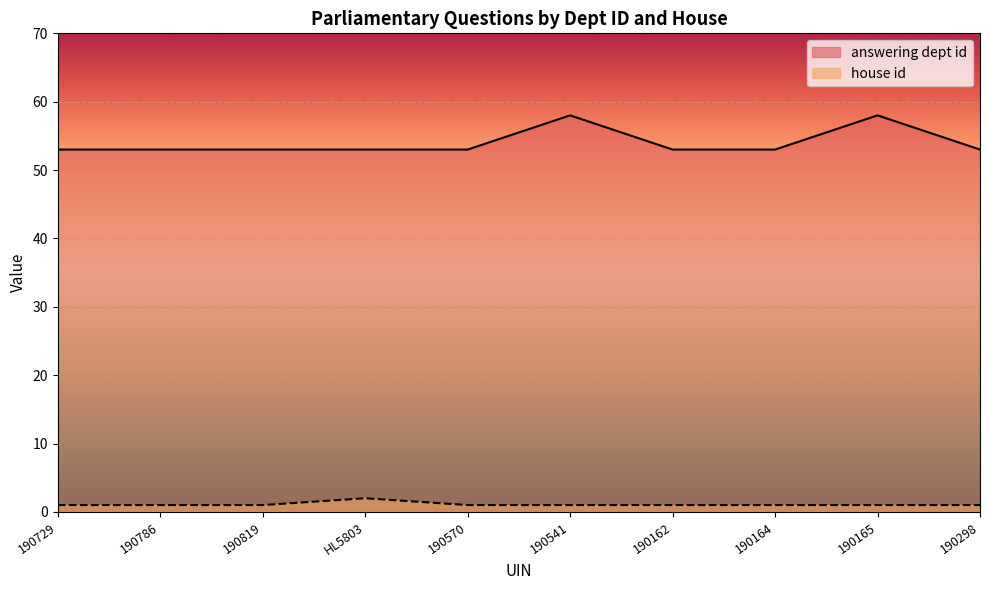

Read the house id value at 190165.

1